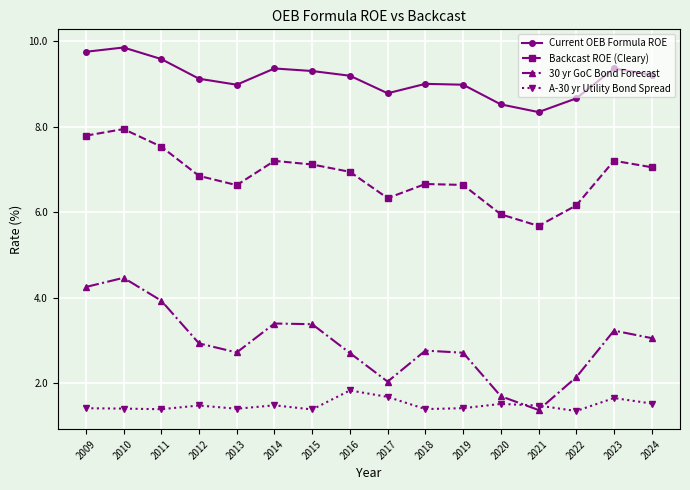

Between 2012 and 2020, which series saw the biggest shift?

30 yr GoC Bond Forecast